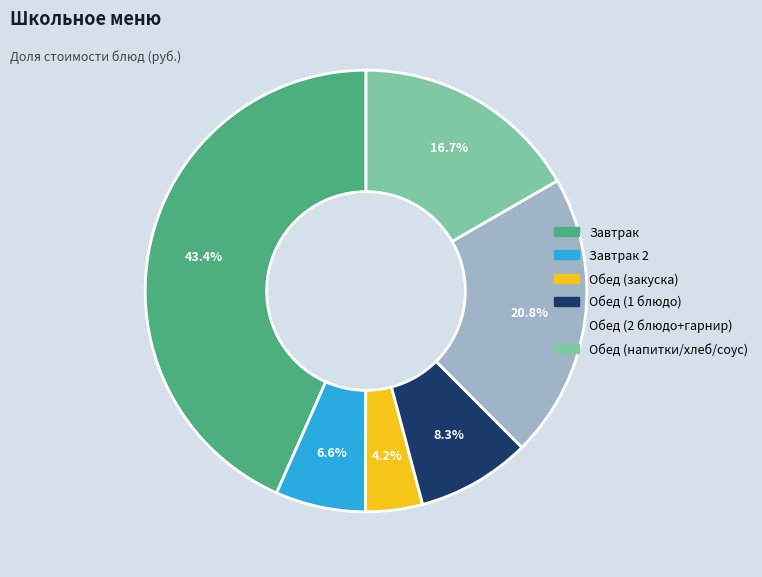

Is there a majority slice in this chart?

No